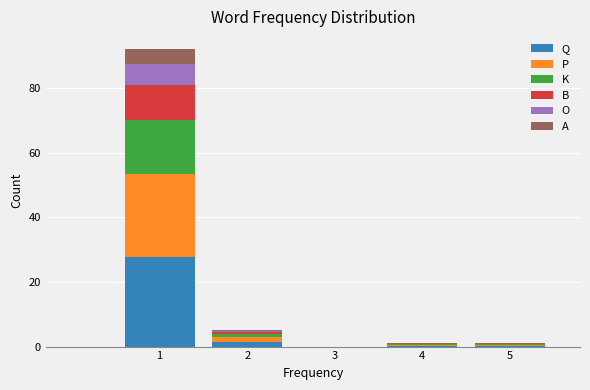

Reading left to right, transcribe this chart: for each stacked bar, give the range it covers on the x-axis and its total height. The values are not printed on the chart, so give them approximately, as read against the axis.

0.5 to 1.5: 92
1.5 to 2.5: 6
2.5 to 3.5: 0
3.5 to 4.5: under 2
4.5 to 5.5: under 2